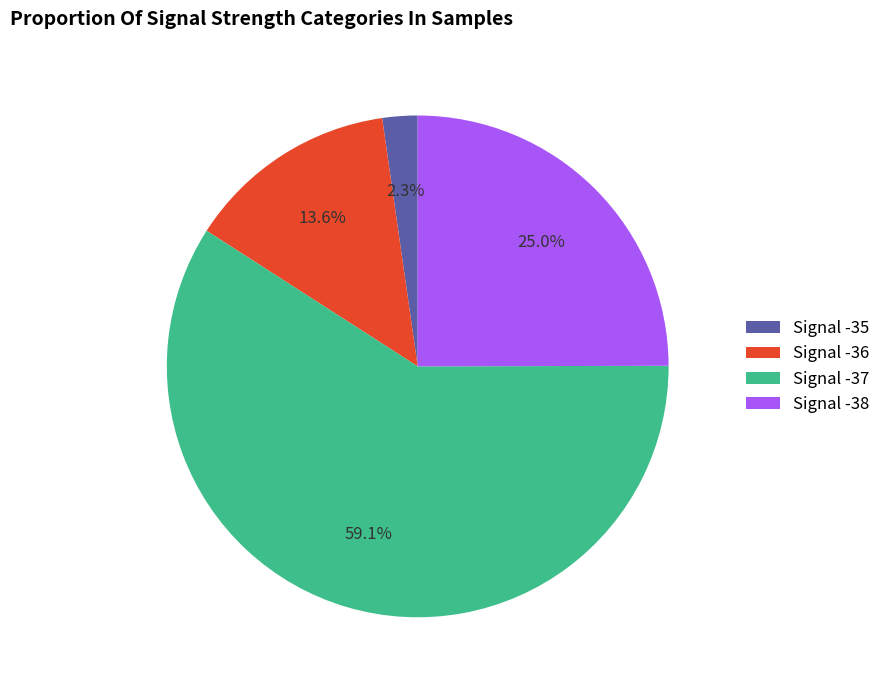

Is there any slice that represents more than half of the pie?

Yes